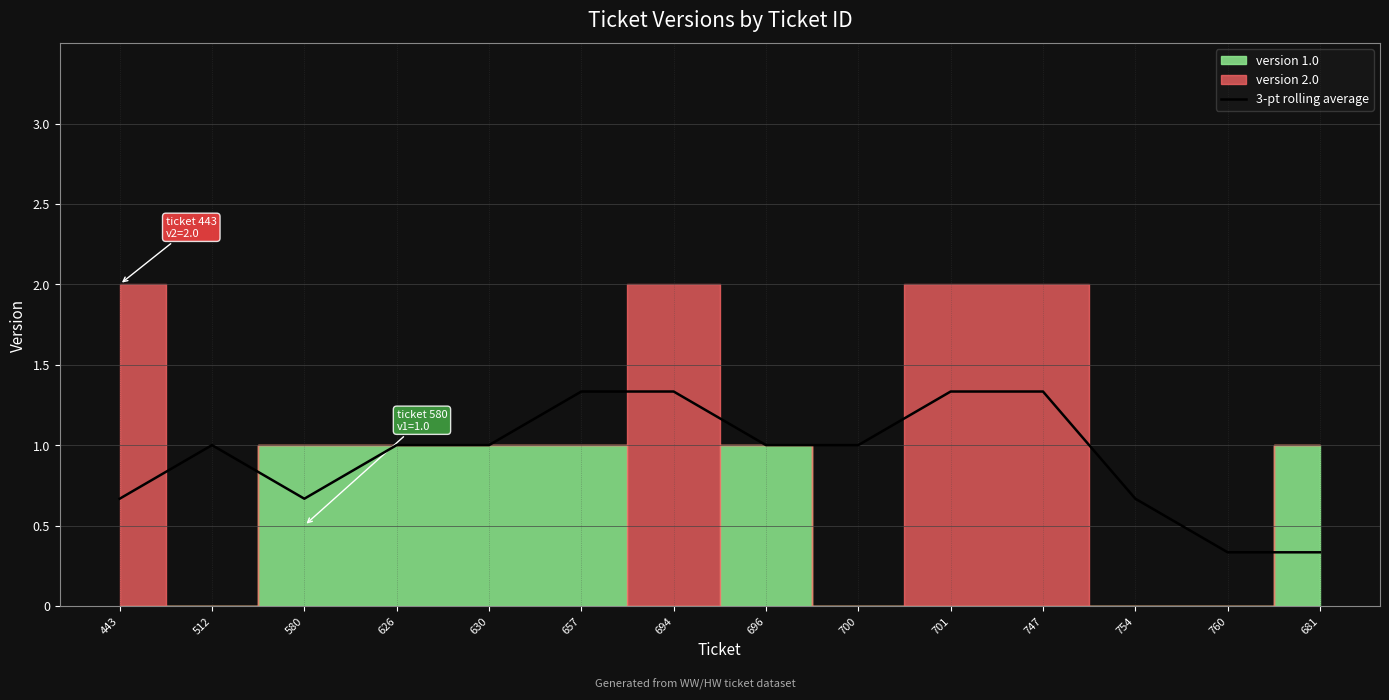

What is the maximum value for 3-pt rolling average?

1.3